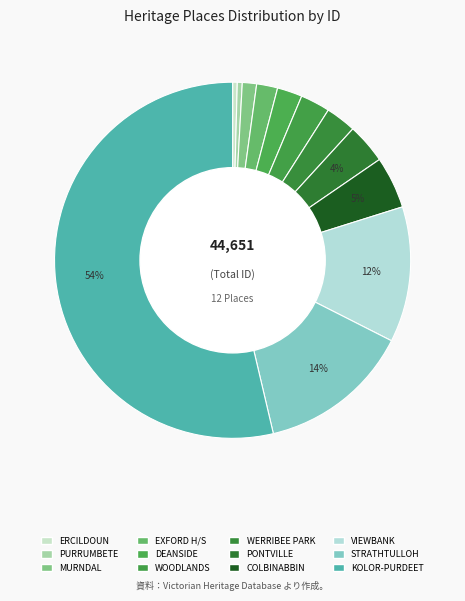

Which slice is the smallest?

ERCILDOUN